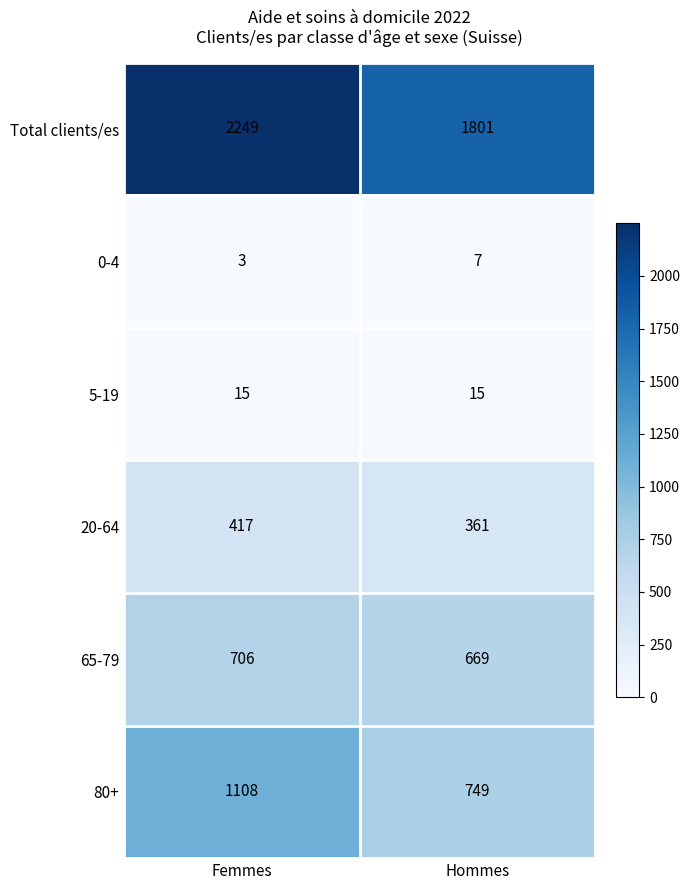

Between Femmes and Hommes, which series saw the biggest shift?

Total clients/es